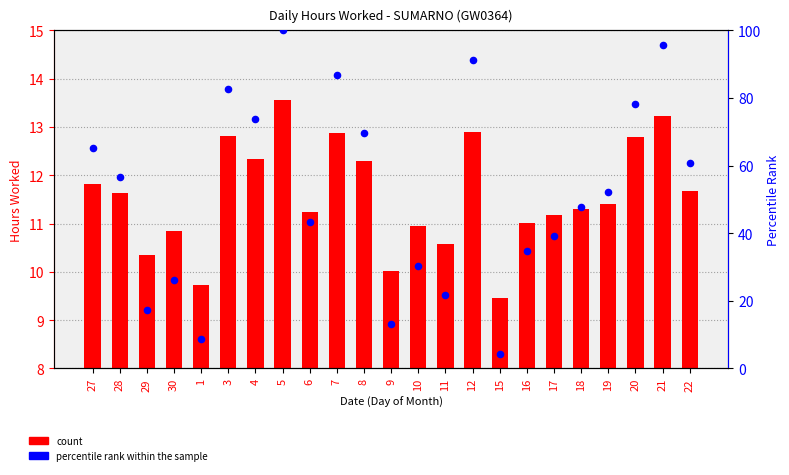

What are all the series names shown in the legend?

count, percentile rank within the sample